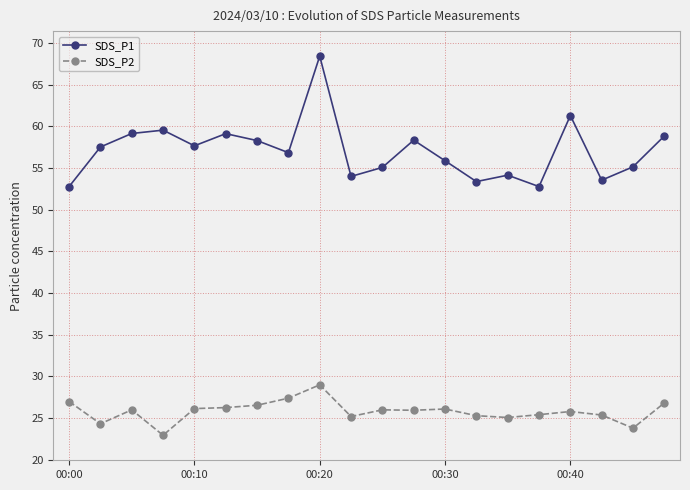

Which series has the largest range (max minus min)?

SDS_P1